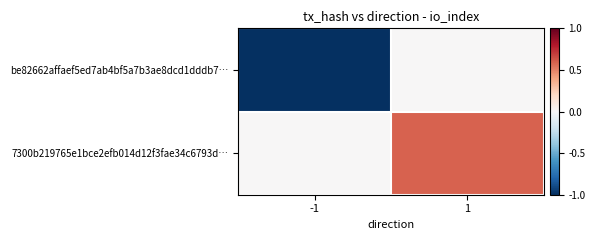

At which category is the sum across all series the highest?

1